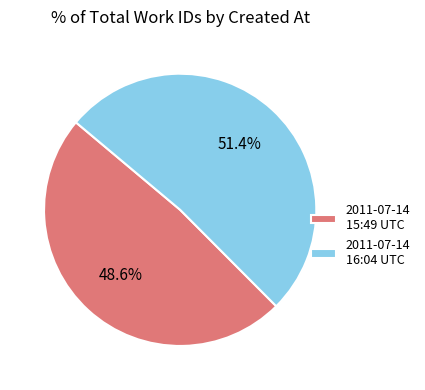

Does any single category account for the majority?

Yes